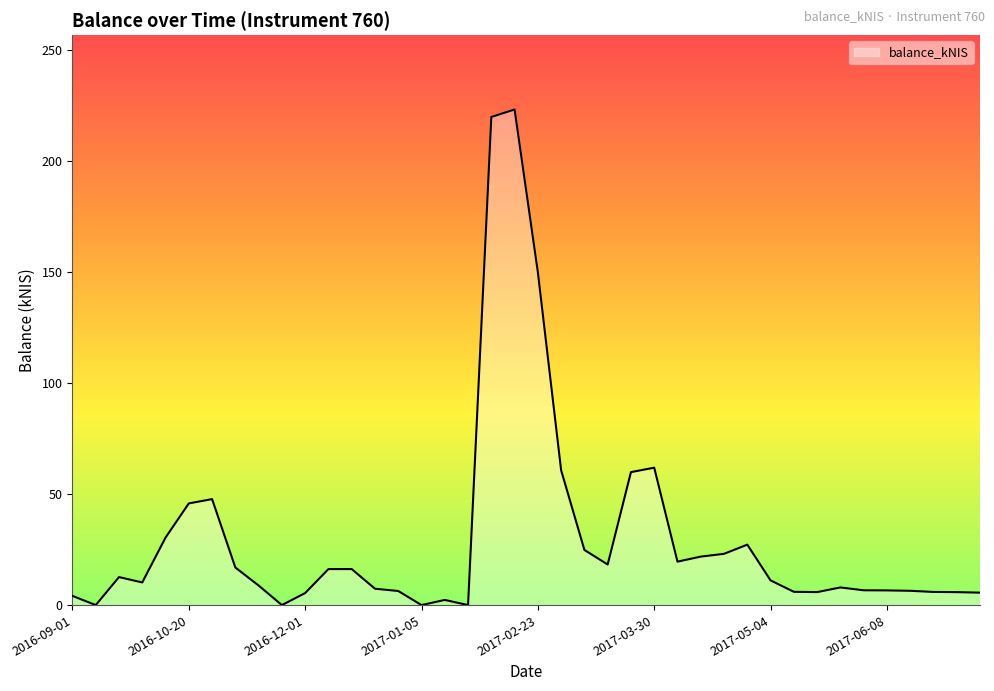

What is the difference between the maximum and minimum values?

223.4